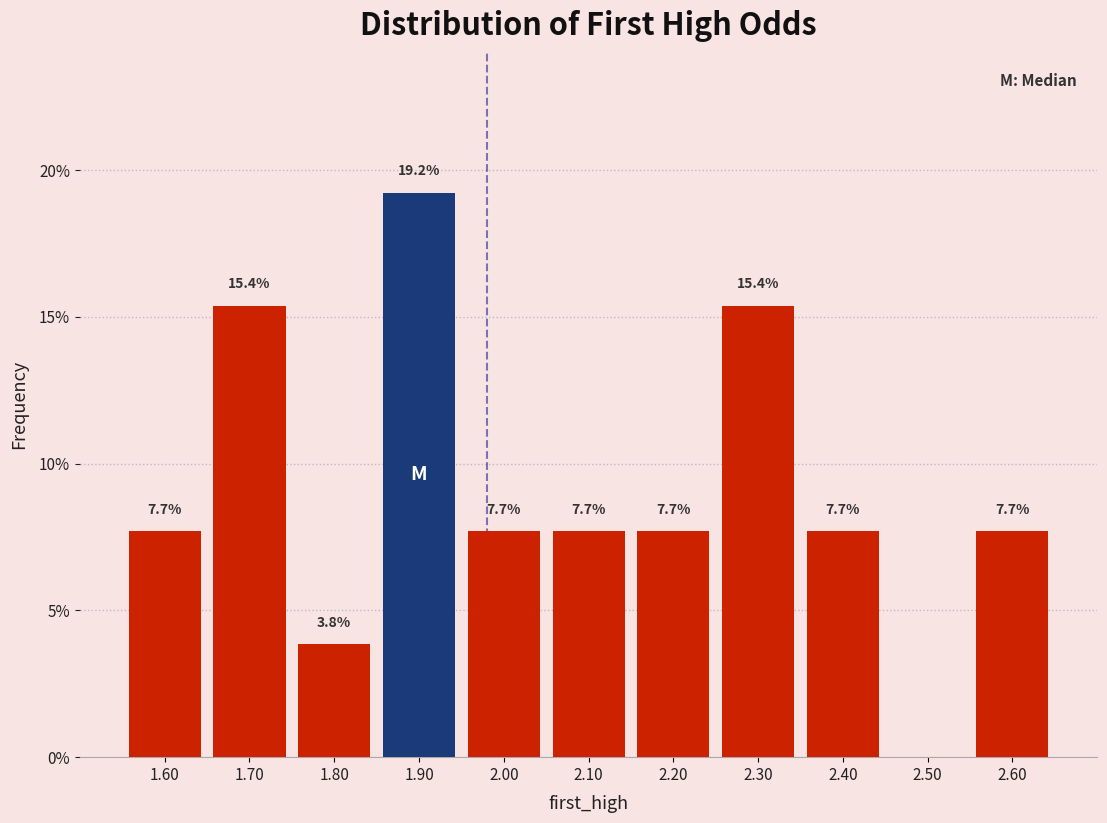

Over which range of the x-axis is the bar tallest?

1.85 to 1.95